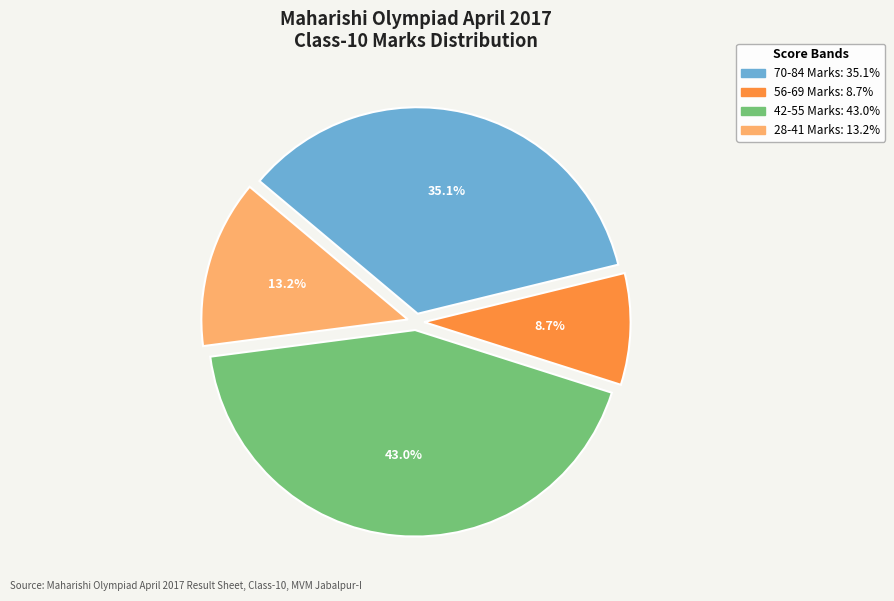

Does any single category account for the majority?

No